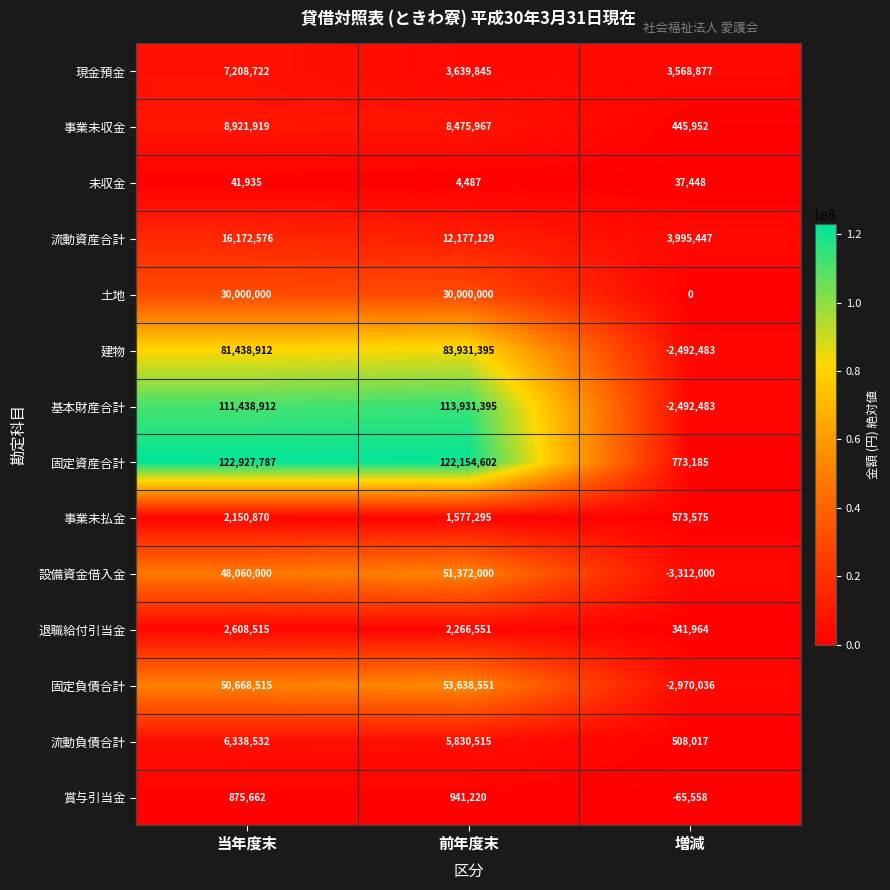

What is the difference between the maximum and minimum values in the 流動資産合計 series?

12177129